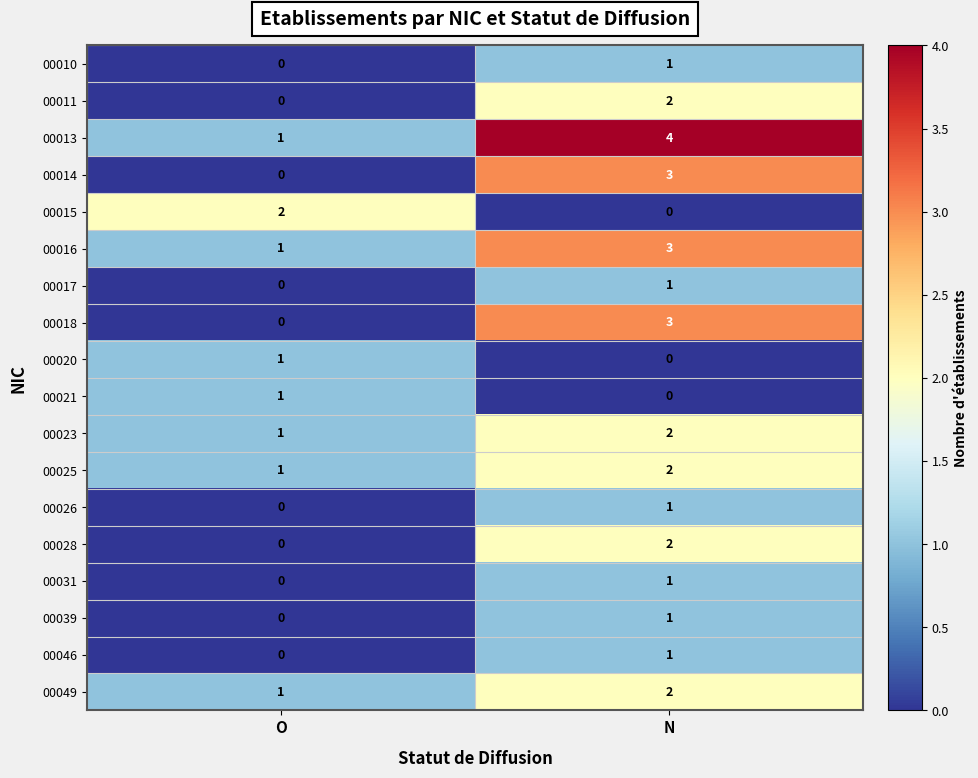

Which category has the highest value across all series?

N